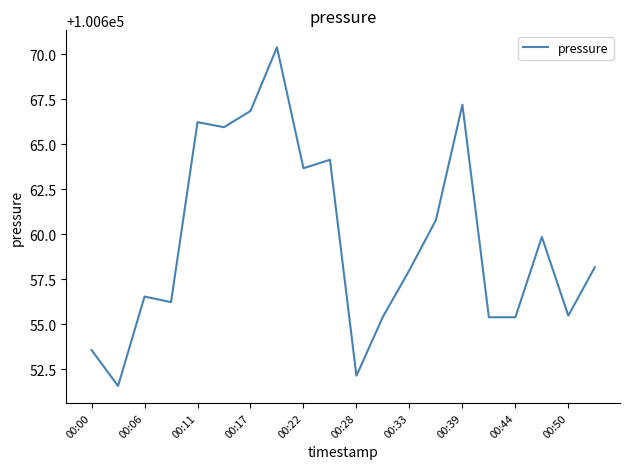

What is the maximum value shown in the chart?

100670.4